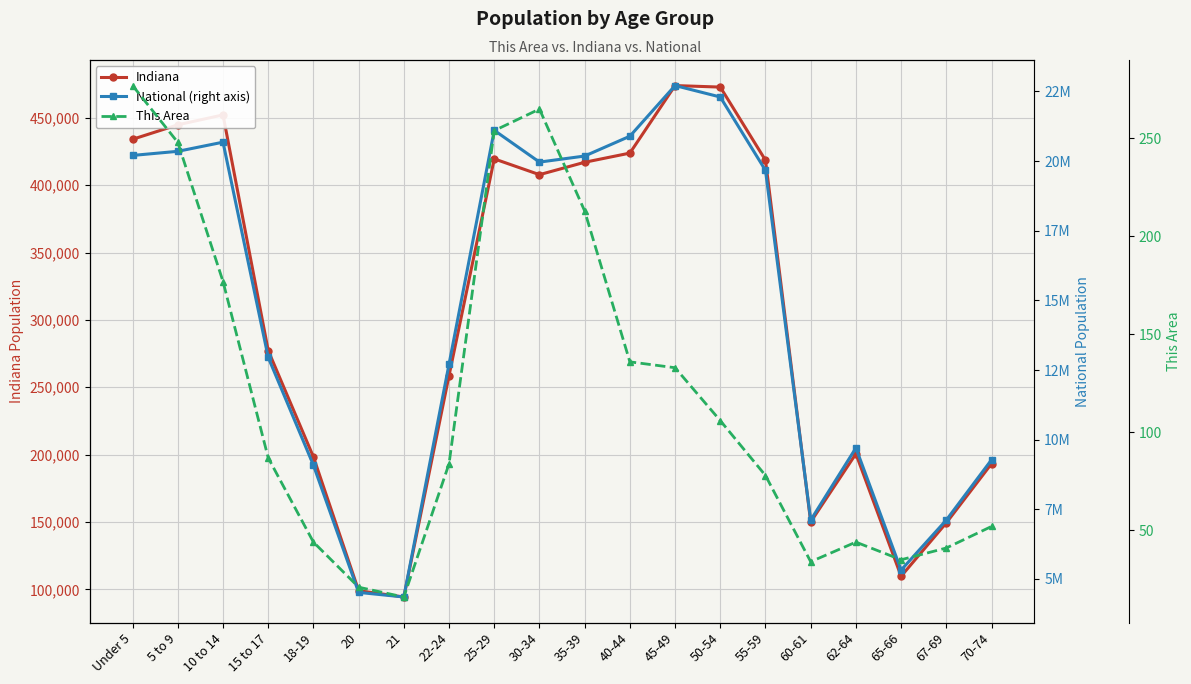

What is the difference between the highest and lowest values at 70-74?

9278114